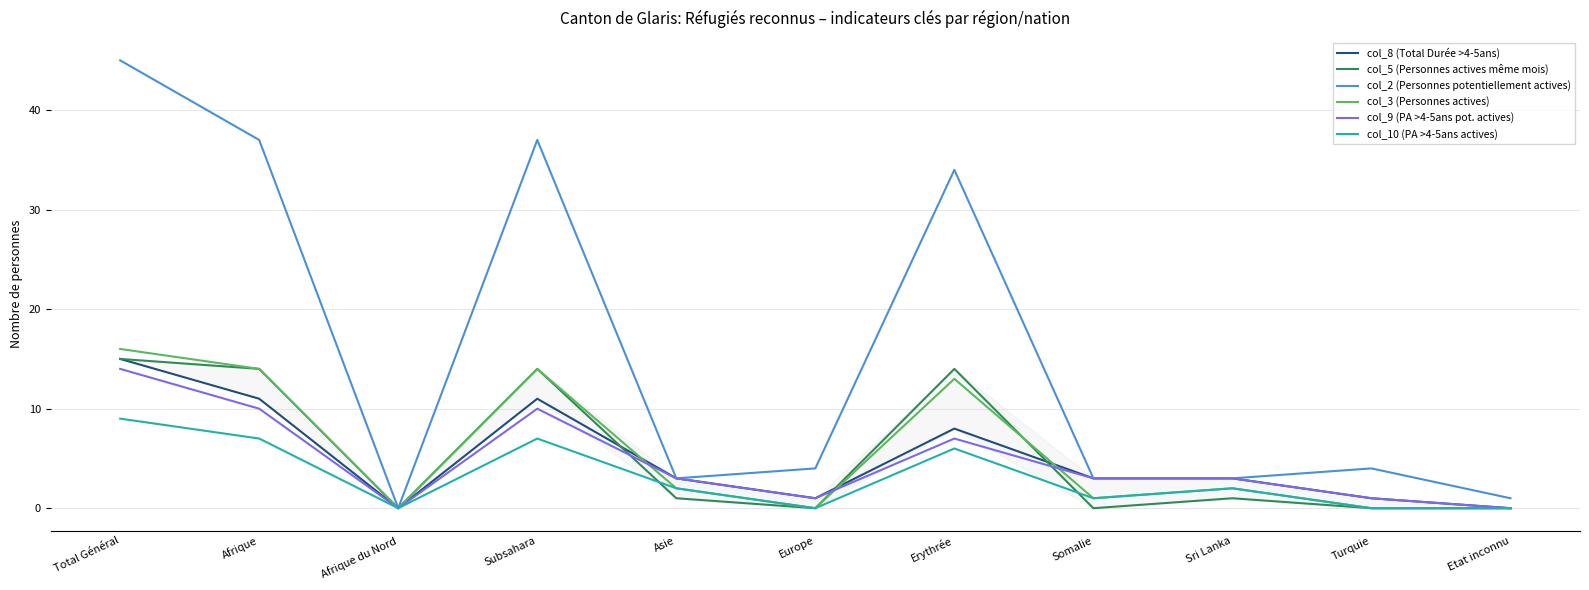

How many lines are shown in the chart?

6